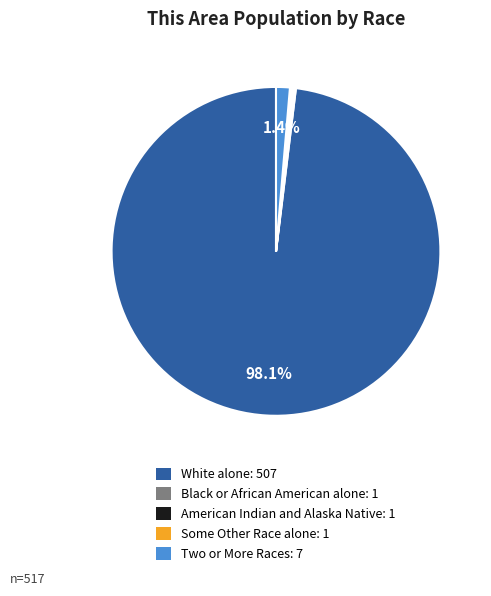

To the nearest percent, what is the difference between the largest and smallest slice percentages?

98%